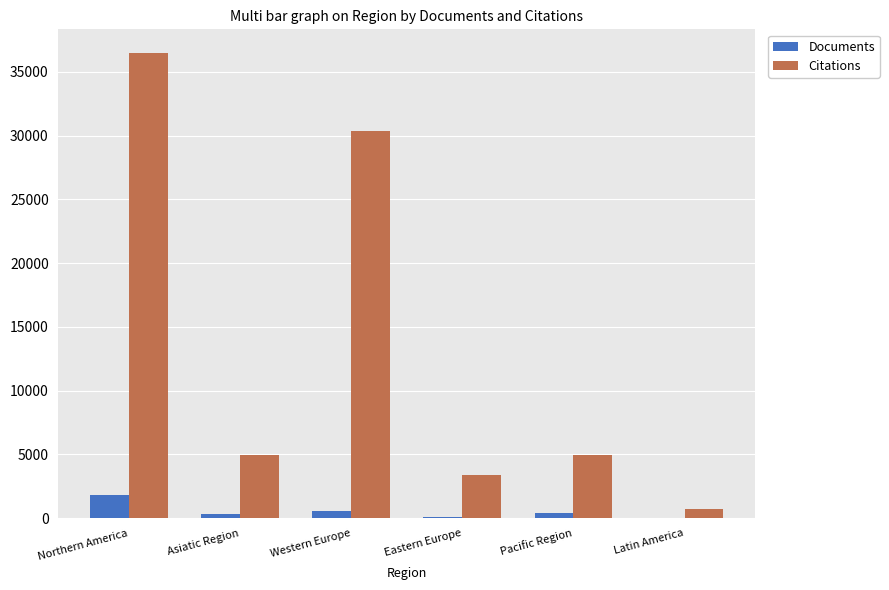

How many categories are shown in the chart?

6